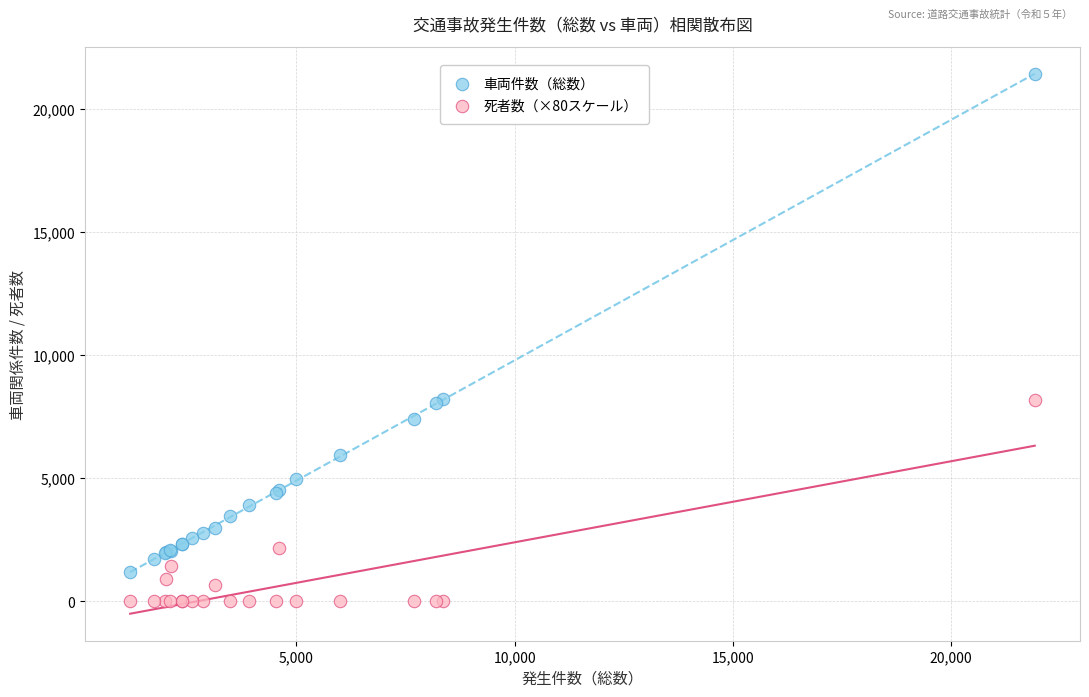

Which series has the widest spread of Y values?

車両件数（総数）